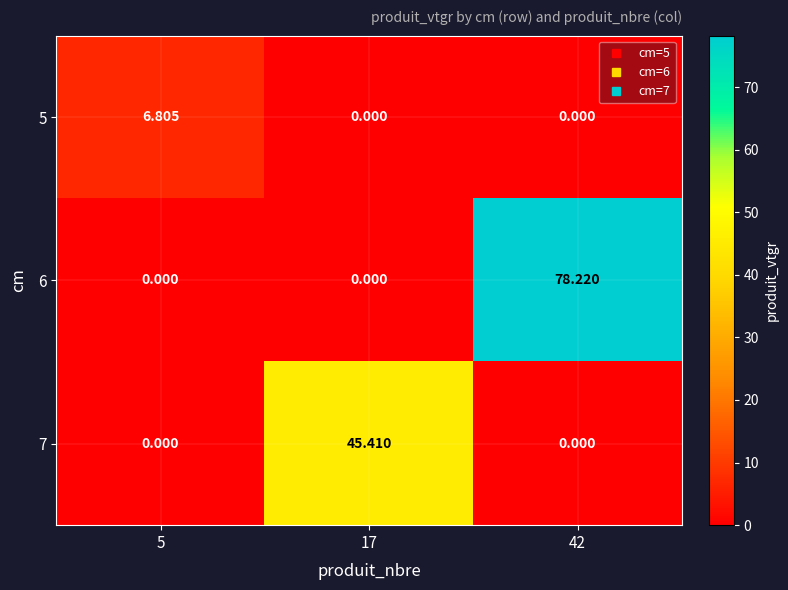

How many values in 7 are above zero?

1